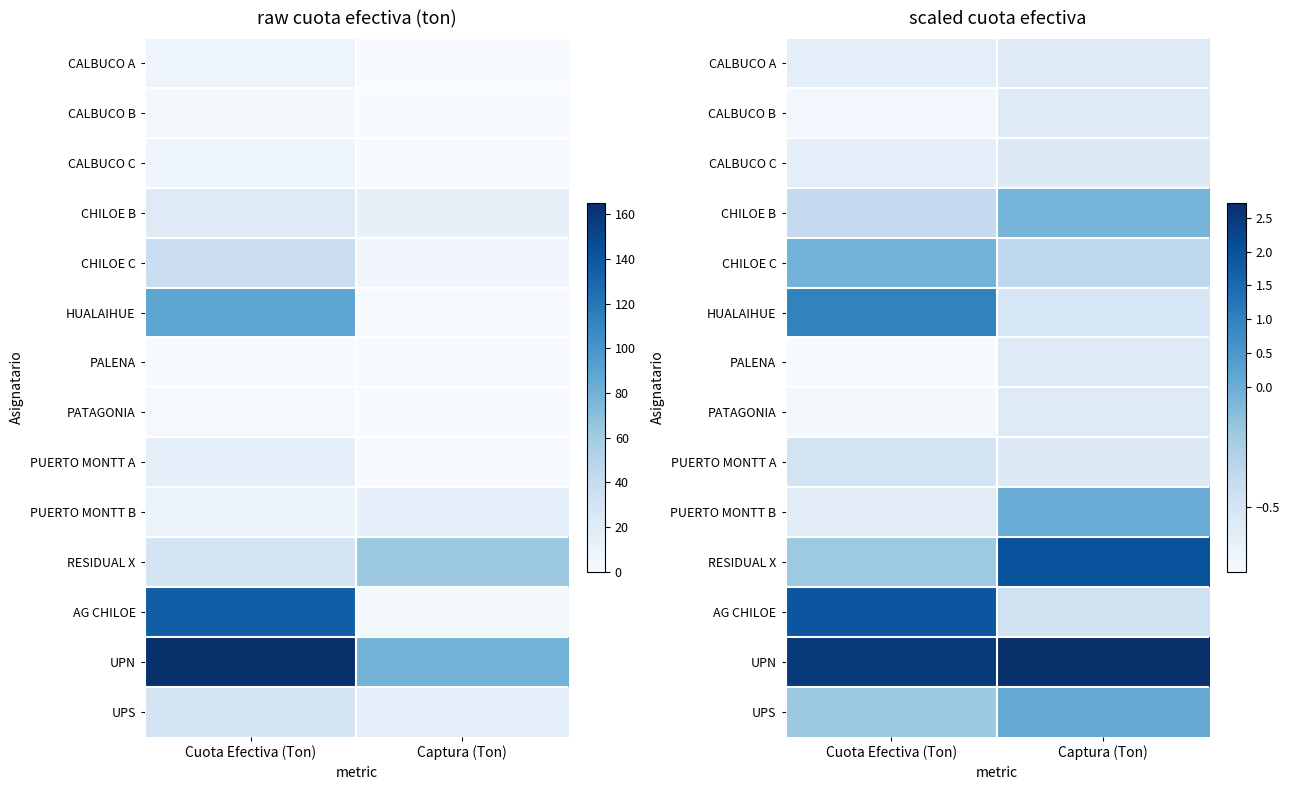

What is the sum of the PATAGONIA values at Cuota Efectiva (Ton) and Captura (Ton)?

-1.3